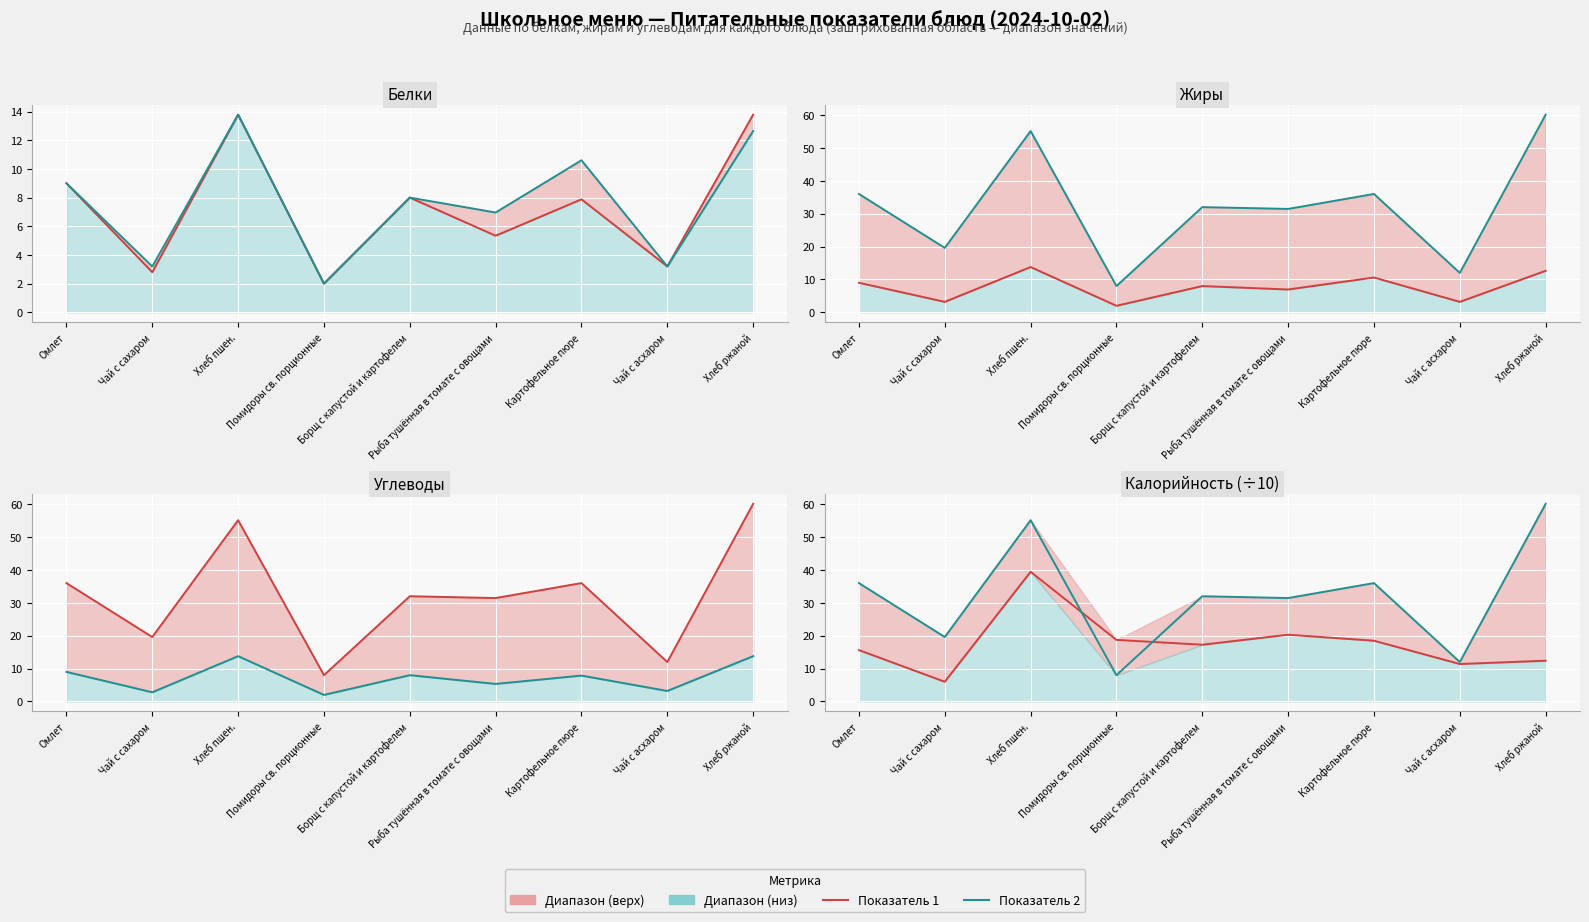

True or false: Показатель 2 and Показатель 1 cross at least once.

True